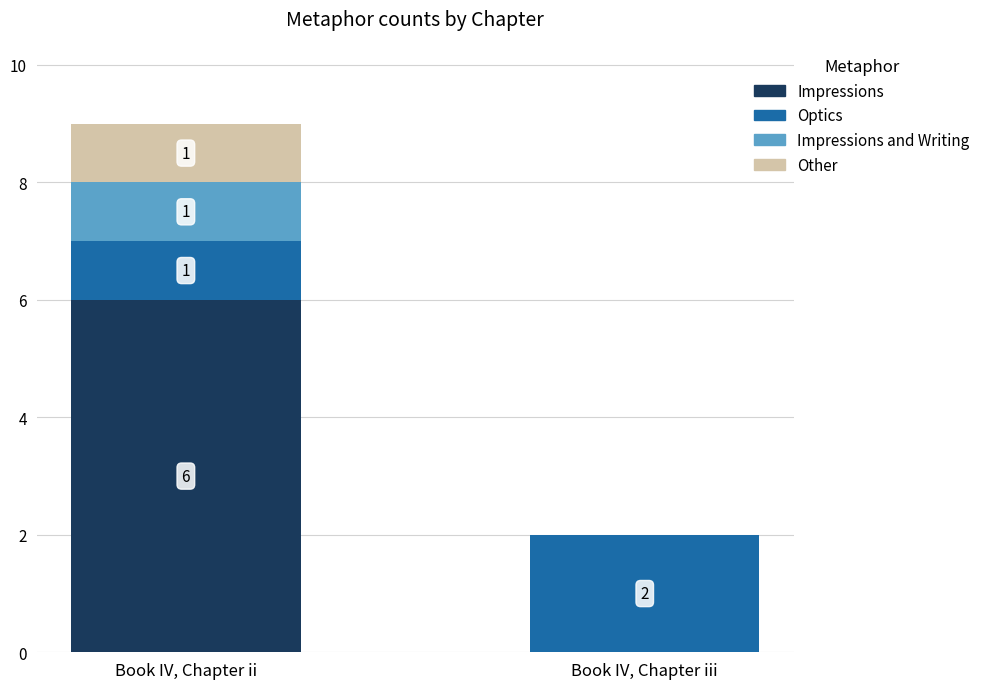

What is the maximum value for Impressions?

6